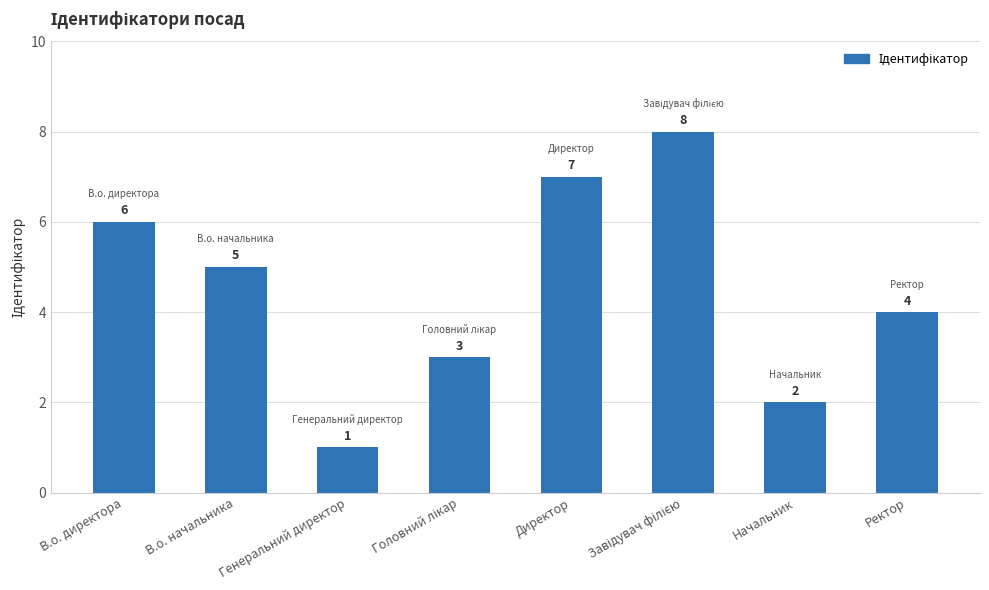

Reading left to right, what are all the values shown in this chart?

6	5	1	3	7	8	2	4